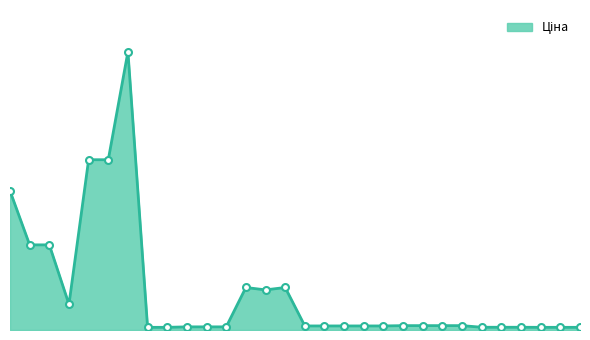

Rank the categories by value from highest to lowest.

285672232, 285652233, 285652231, 287712232, 287692233, 287692231, 273702193, 273702194, 248922198, 10832185, 283261651, 283261650, 283261055, 283261052, 283291856, 283291651, 283291650, 283291055, 283291052, 259552213, 259552212, 259552189, 283381651, 283381650, 283381052, 271702230, 271702229, 283351650, 283351055, 283351052